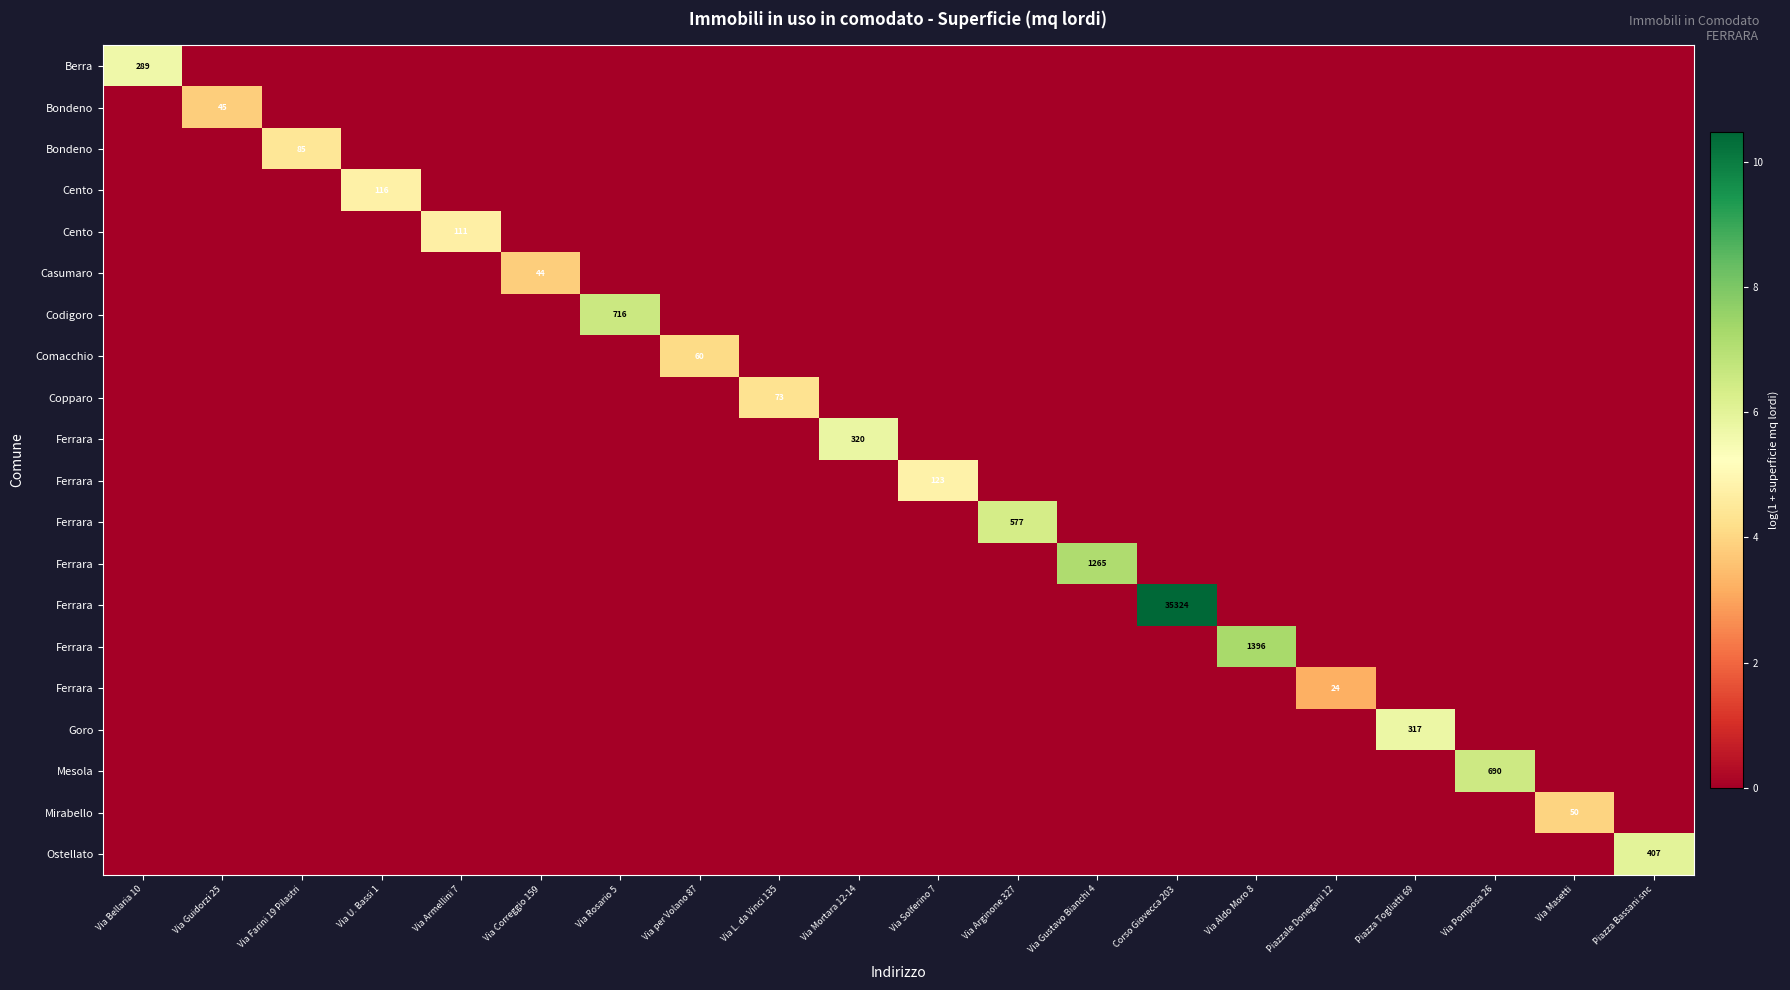

Between Via Solferino 7 and Via Armellini 7, which is larger?

Via Solferino 7